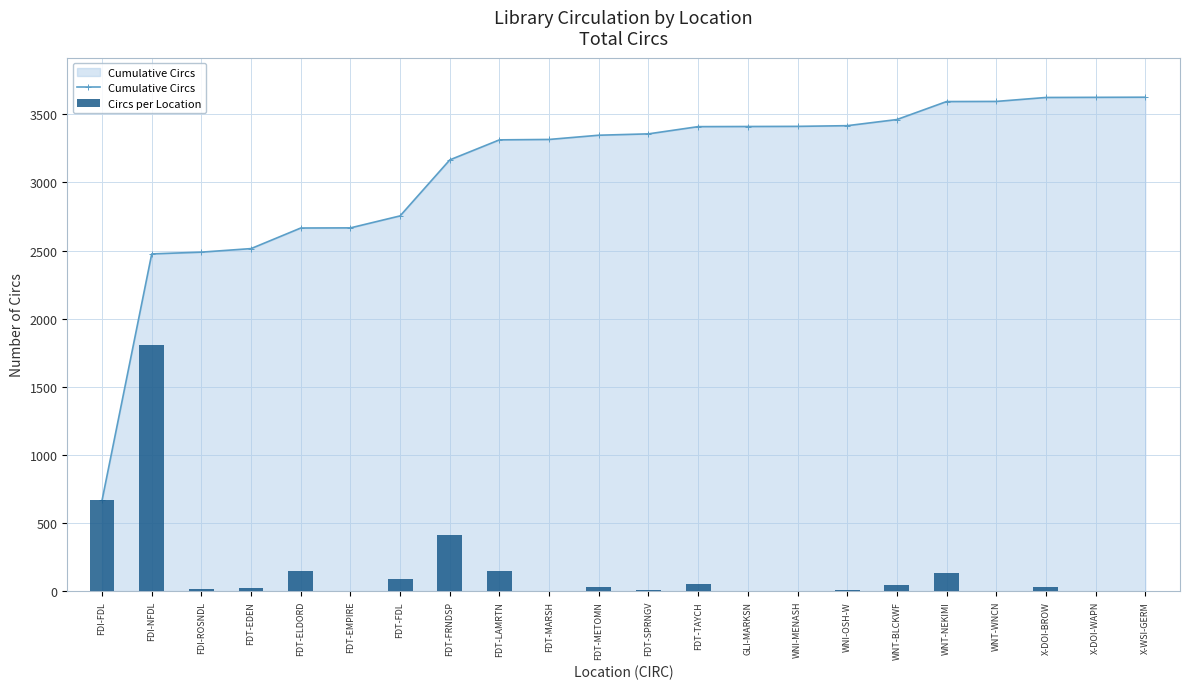

Does the chart contain stacked bars?

No